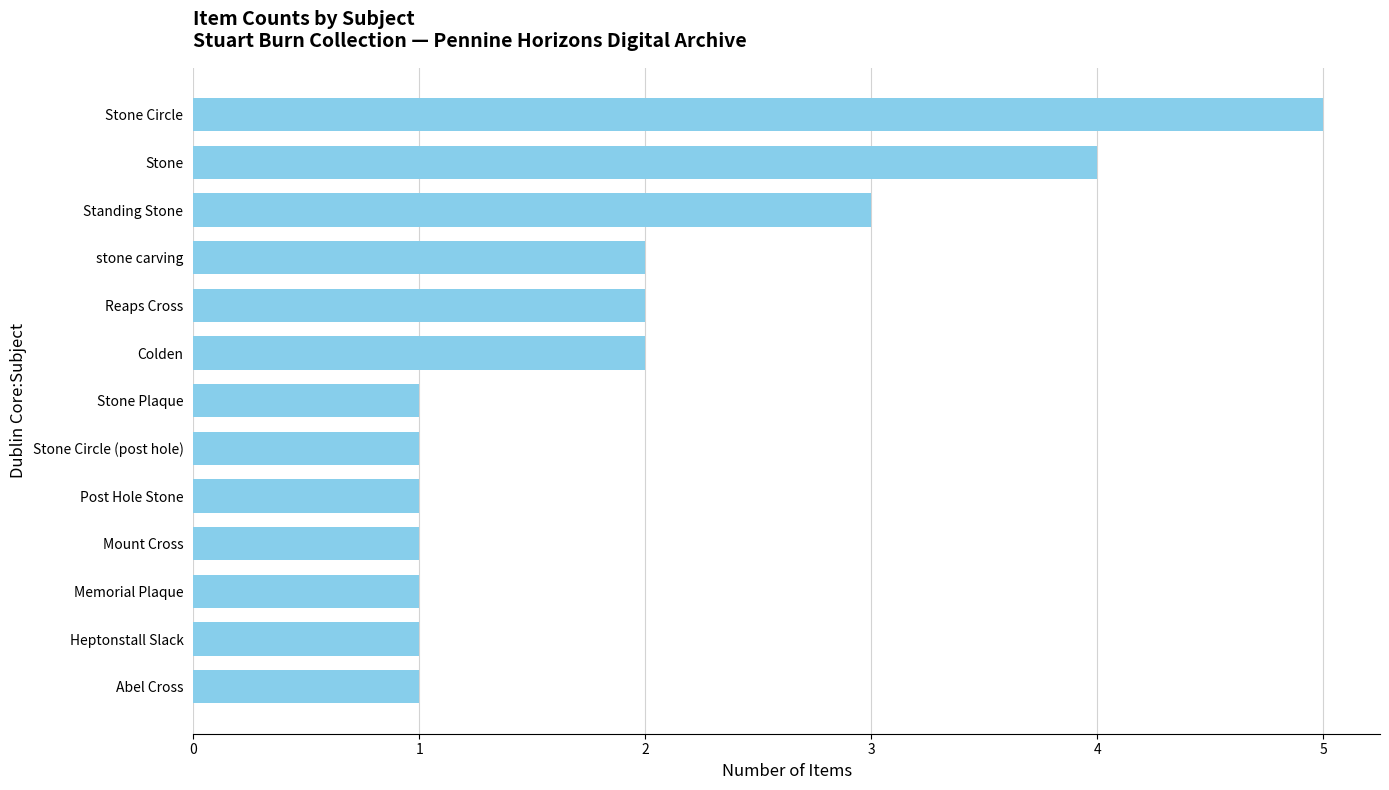

Reading top to bottom, extract all data points from this chart.

Stone Circle=5	Stone=4	Standing Stone=3	stone carving=2	Reaps Cross=2	Colden=2	Stone Plaque=1	Stone Circle (post hole)=1	Post Hole Stone=1	Mount Cross=1	Memorial Plaque=1	Heptonstall Slack=1	Abel Cross=1